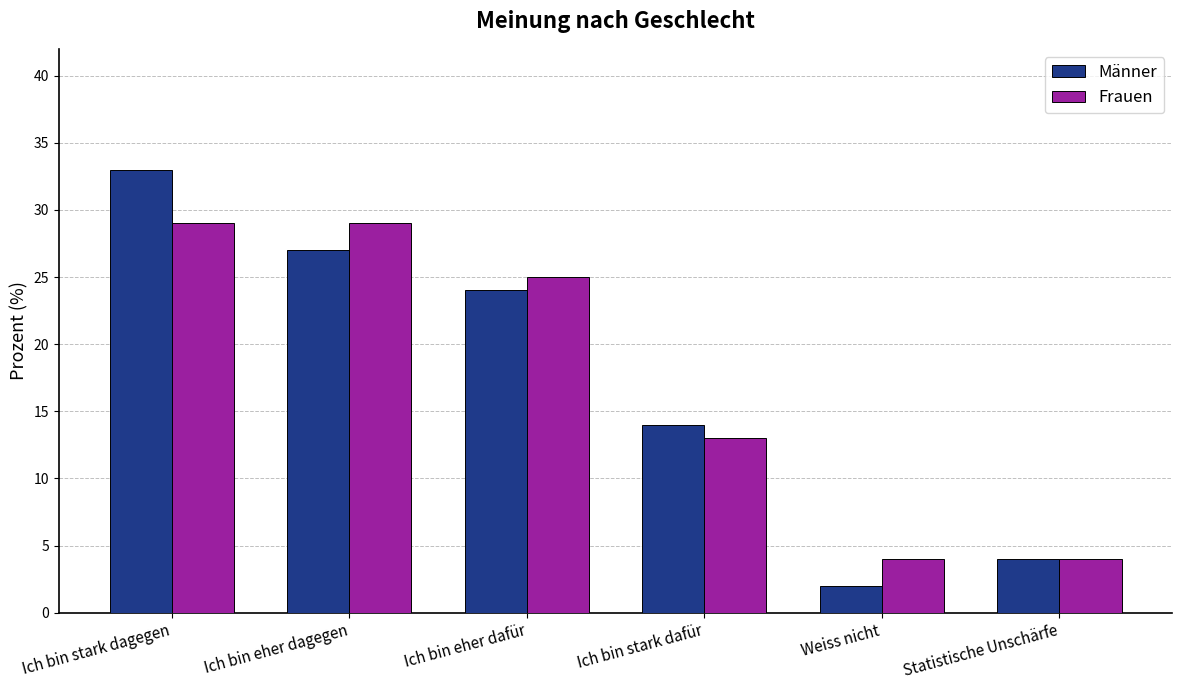

The Frauen series shows 46 at Ich bin stark dagegen. True or false?

False